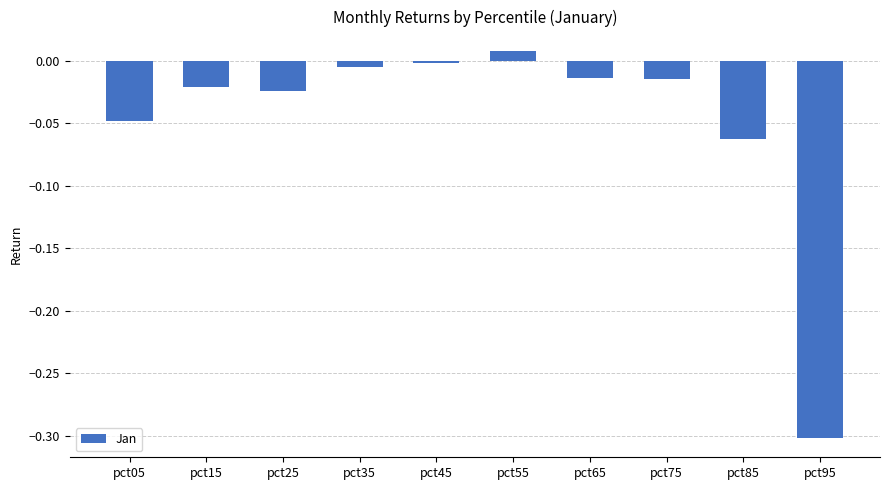

What is the sum of all values?

-0.5